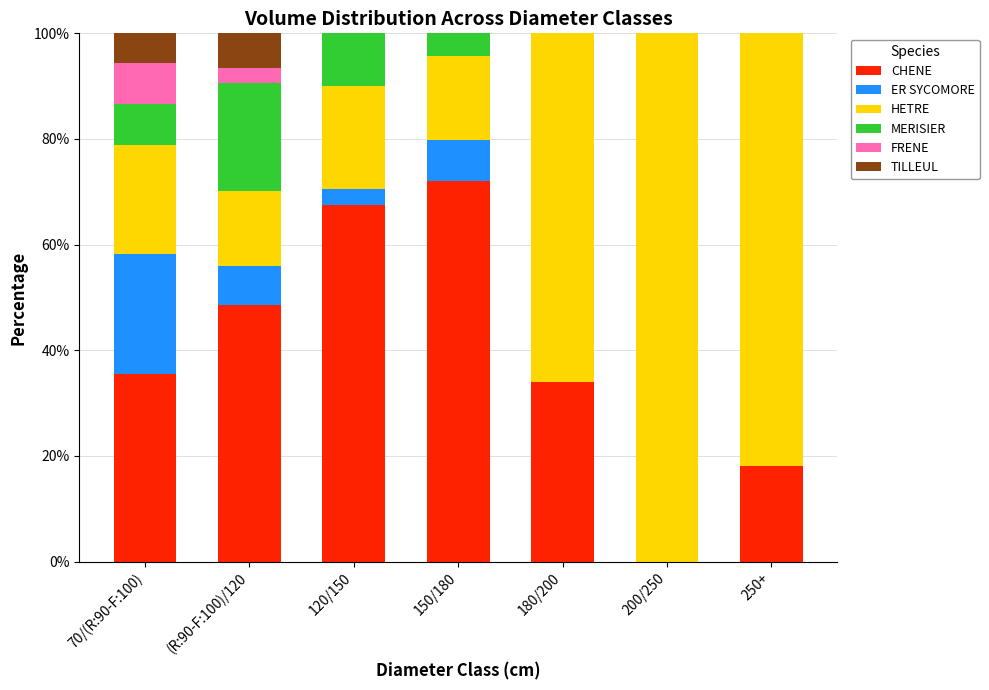

Does the chart contain stacked bars?

Yes